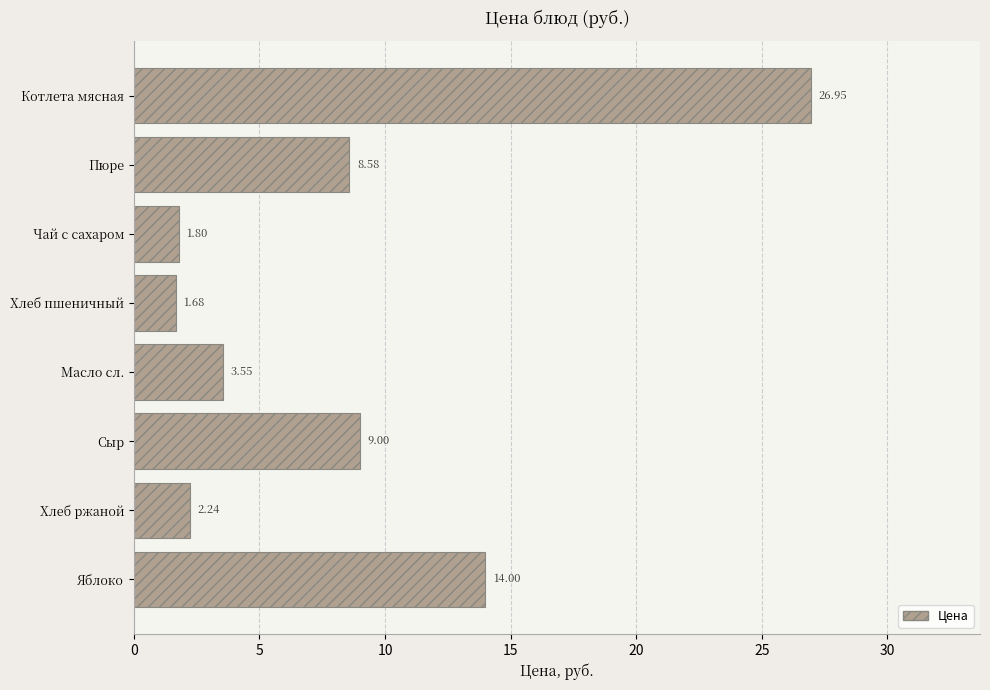

Where is the data nearest to the value 14?

Яблоко